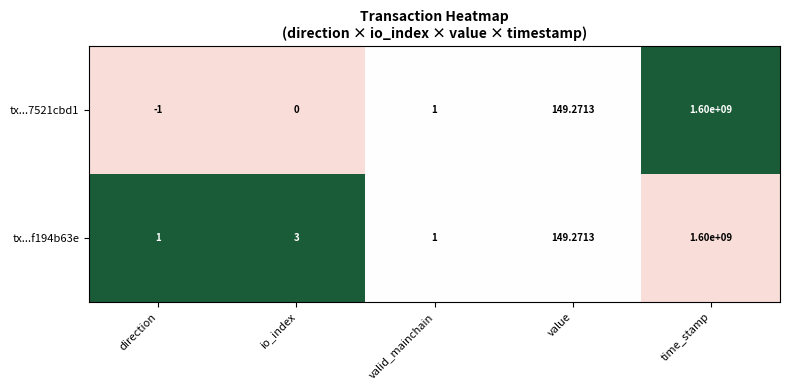

Rank the categories by tx...7521cbd1 value from lowest to highest.

direction, io_index, valid_mainchain, value, time_stamp